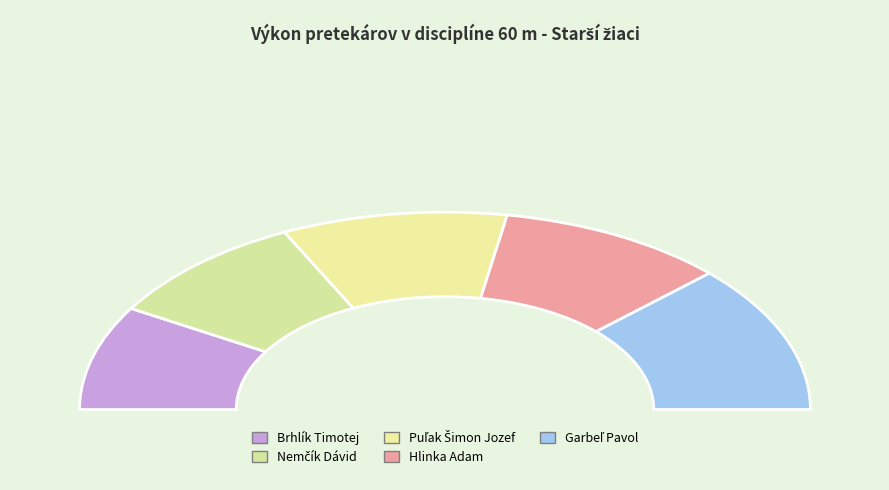

What is the smallest slice in the pie chart?

Brhlík Timotej